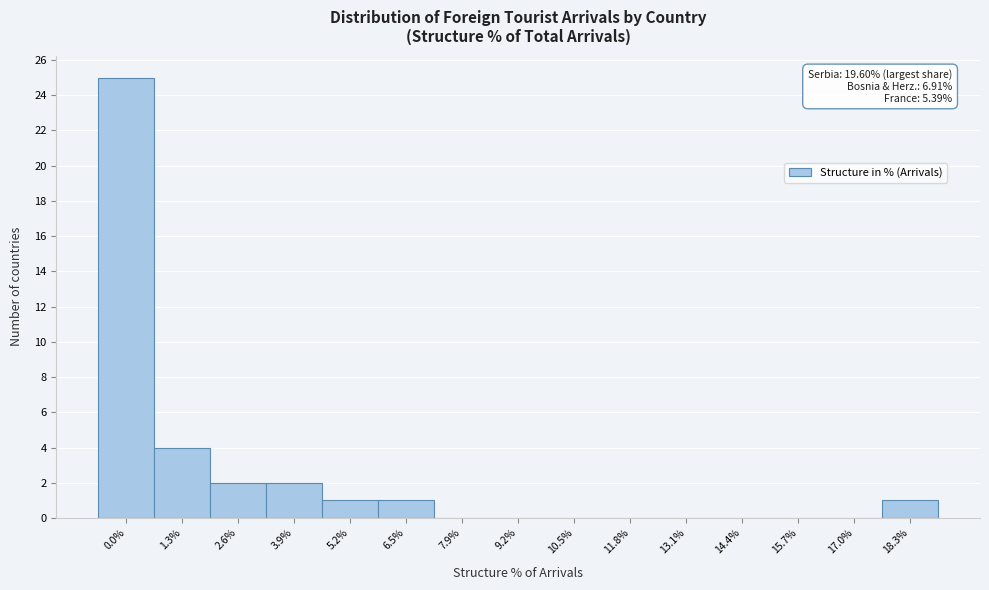

Reading left to right, list all the values displayed in this chart.

0.0%=25	1.3%=4	2.6%=2	3.9%=2	5.2%=1	6.5%=1	7.9%=0	9.2%=0	10.5%=0	11.8%=0	13.1%=0	14.4%=0	15.7%=0	17.0%=0	18.3%=1